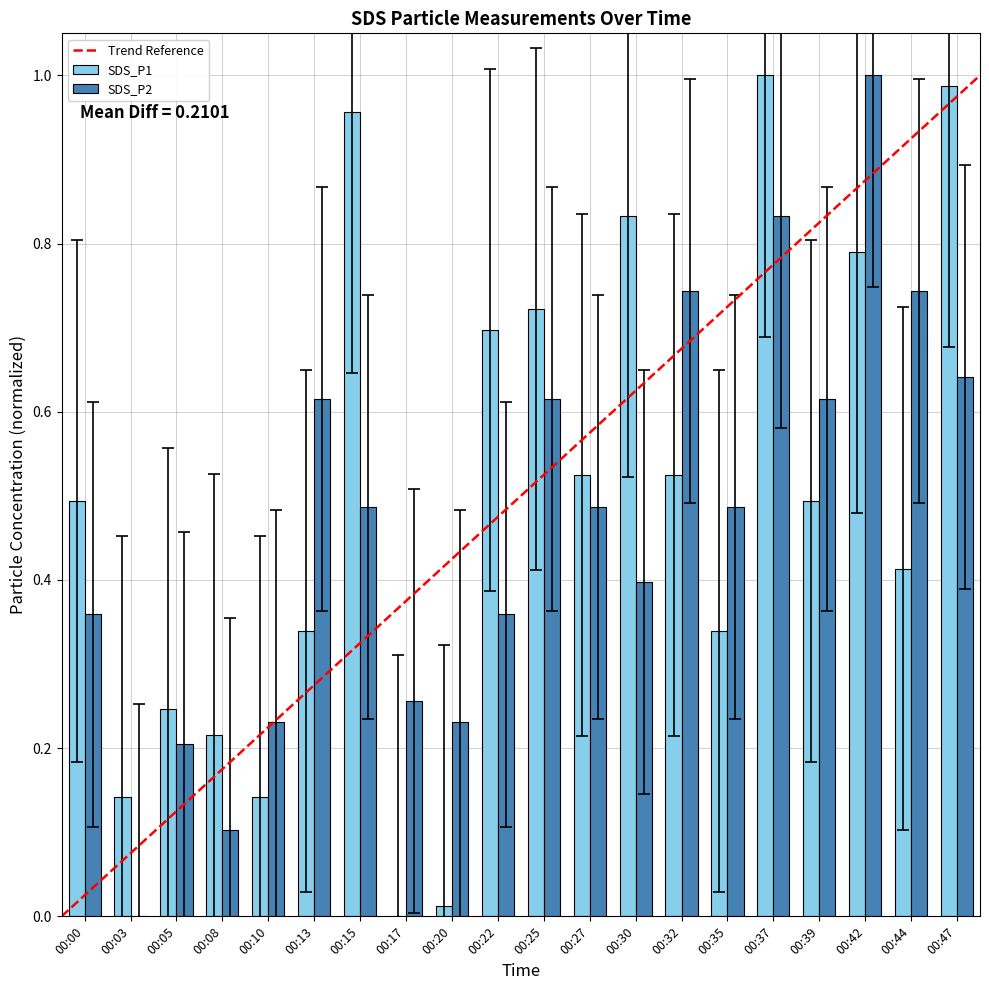

True or false: SDS_P1 has a value of 0.1 at 00:13.

False